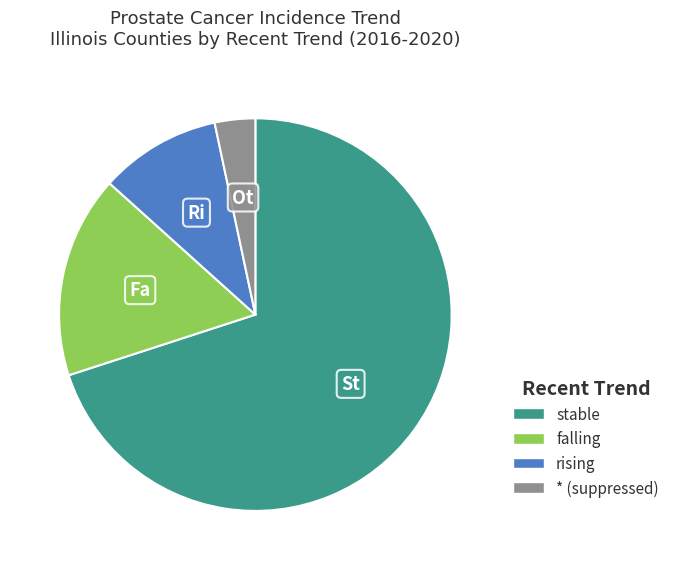

Is there any slice that represents more than half of the pie?

Yes